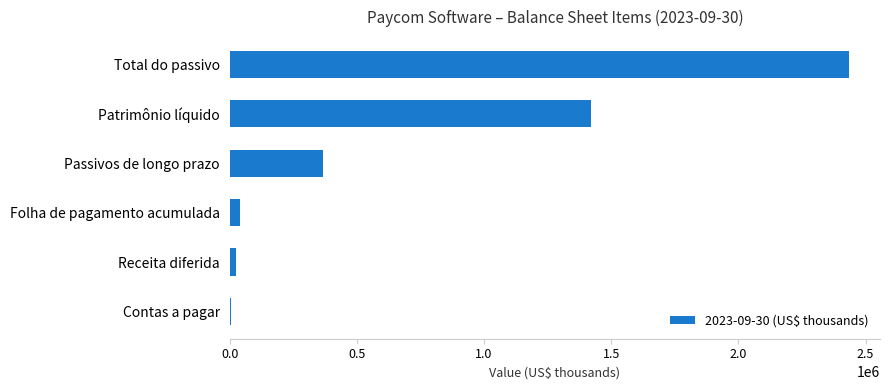

What is the maximum value shown in the chart?

2434792